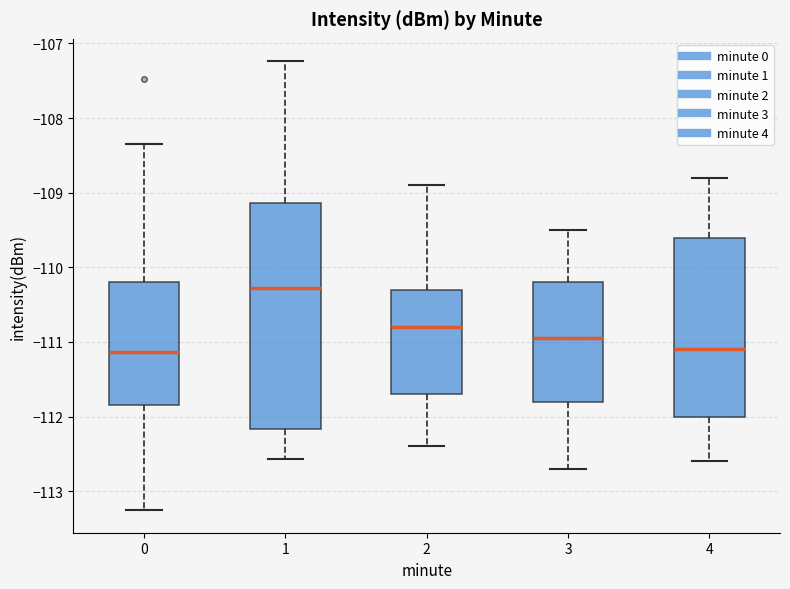

Where does the median line of the box at x = 0 sit on the y-axis? The values are not printed on the chart, so give them approximately, as read against the axis.

-111.1